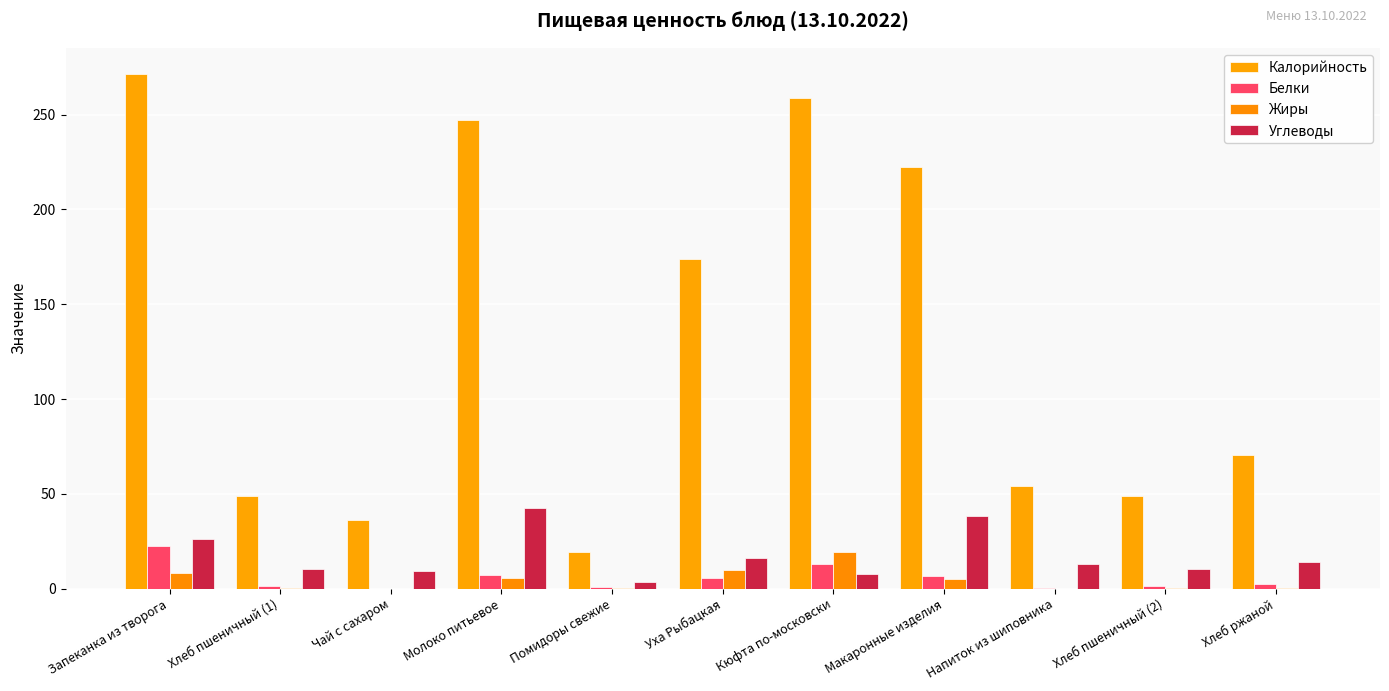

What position from the right is Помидоры свежие?

7